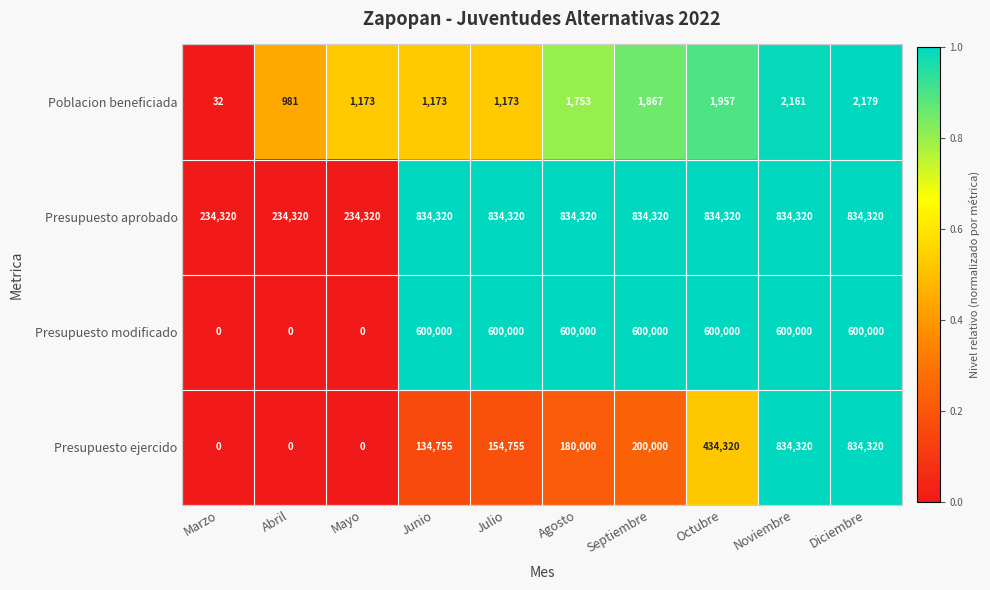

What is the total value across all series at Agosto?

1616073